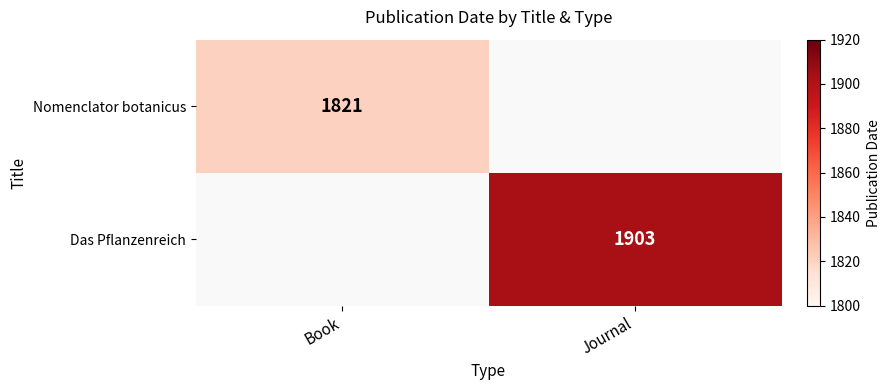

The Nomenclator botanicus series shows 2569 at Book. True or false?

False